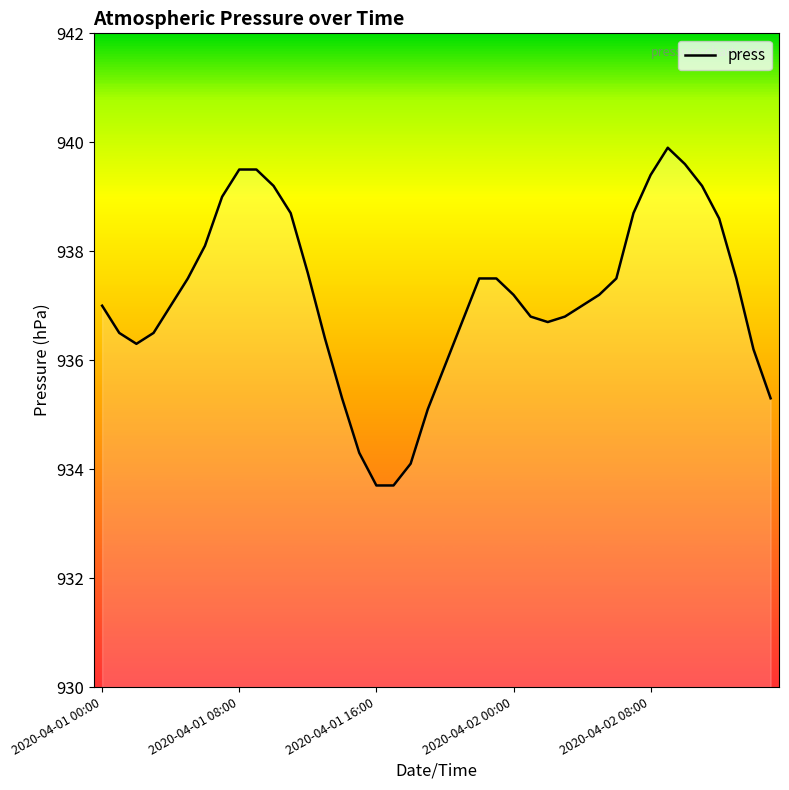

Reading left to right, transcribe all the data shown in this chart.

937.0	936.5	936.3	936.5	937.0	937.5	938.1	939.0	939.5	939.5	939.2	938.7	937.6	936.4	935.3	934.3	933.7	933.7	934.1	935.1	935.9	936.7	937.5	937.5	937.2	936.8	936.7	936.8	937.0	937.2	937.5	938.7	939.4	939.9	939.6	939.2	938.6	937.5	936.2	935.3